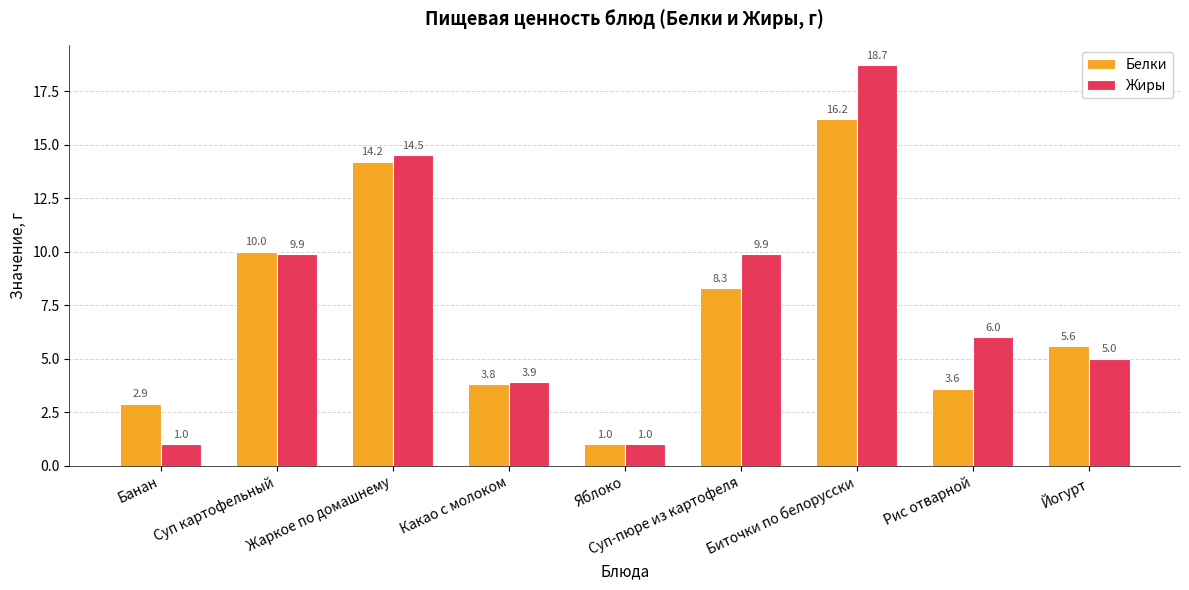

Which series has the largest range (max minus min)?

Жиры